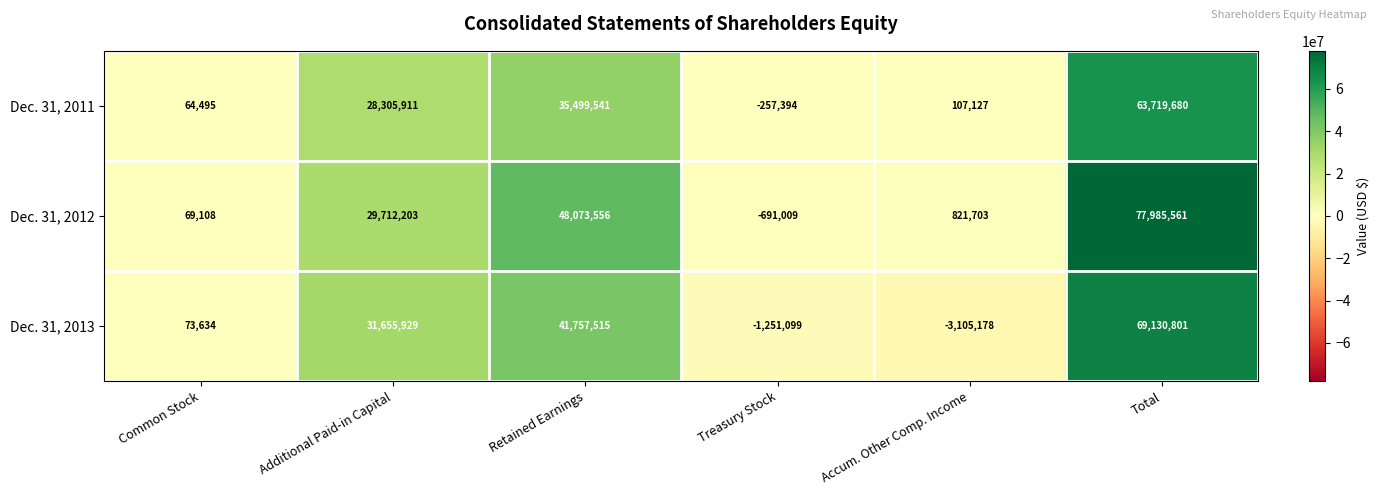

The value of Dec. 31, 2013 at Accum. Other Comp. Income is -1994700. True or false?

False